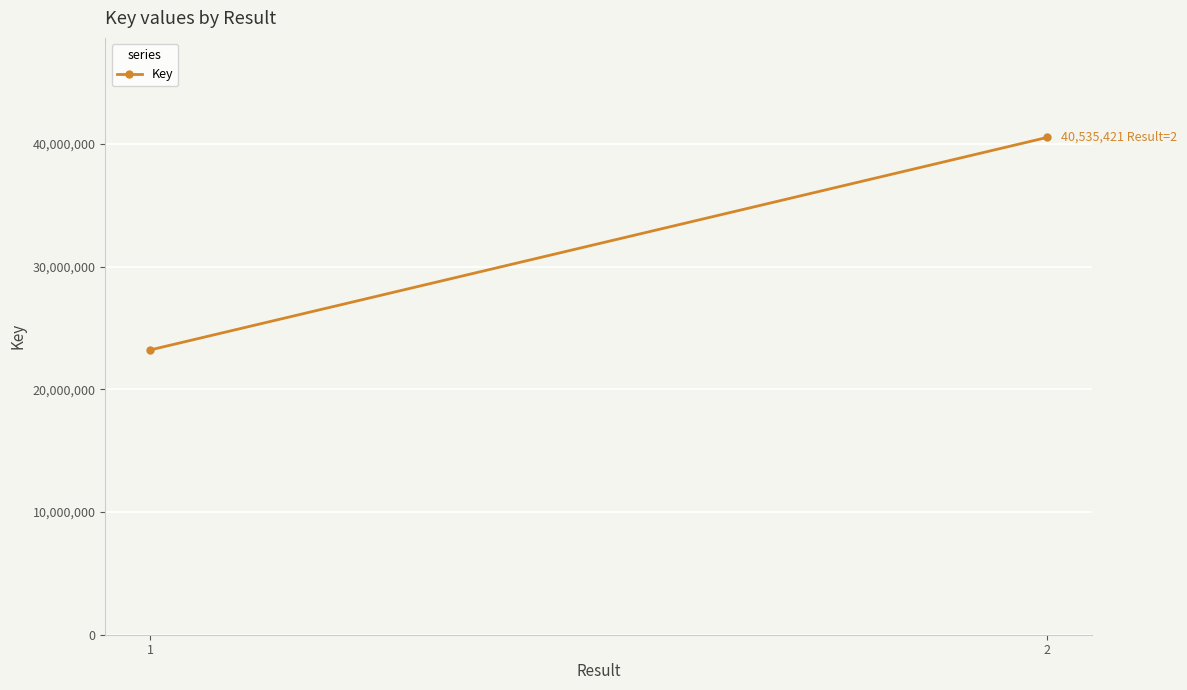

What is the sum of the values at 1 and 2?

63744009